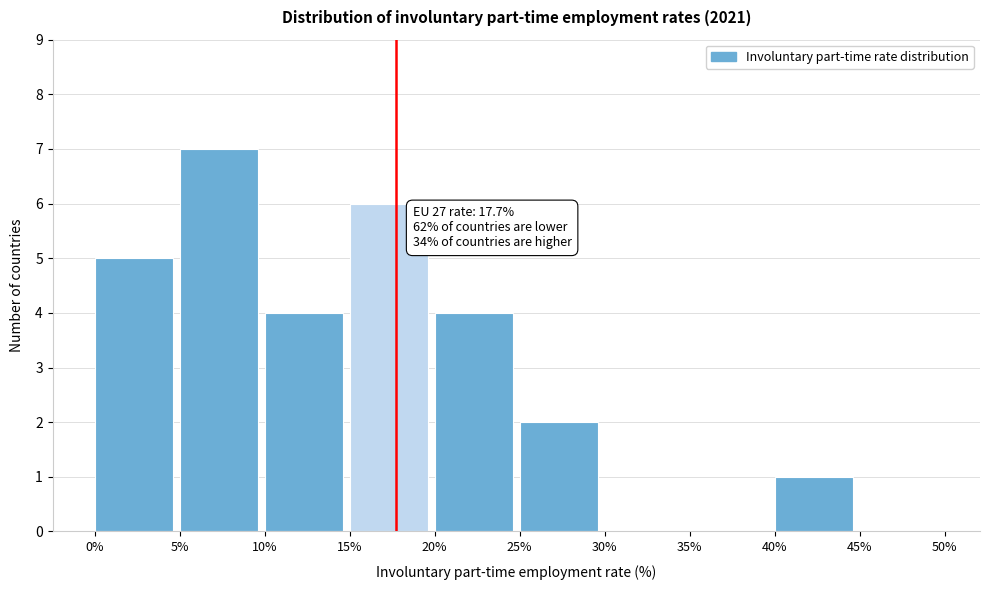

Over which range of the x-axis is the bar tallest?

5% to 10%